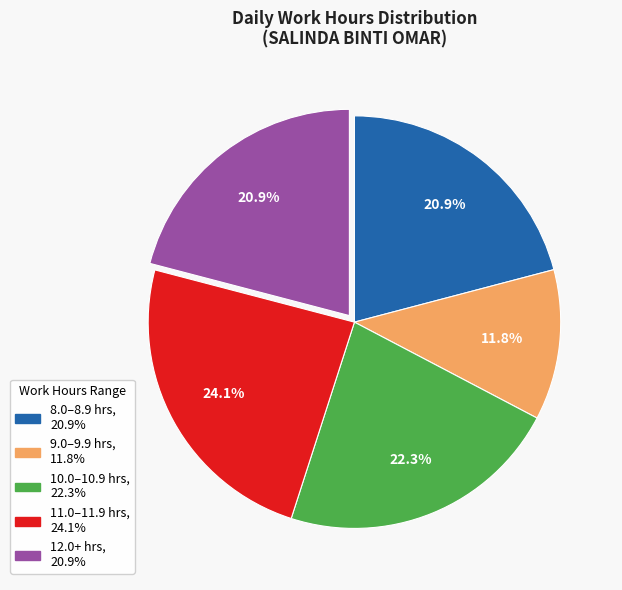

Is there a majority slice in this chart?

No